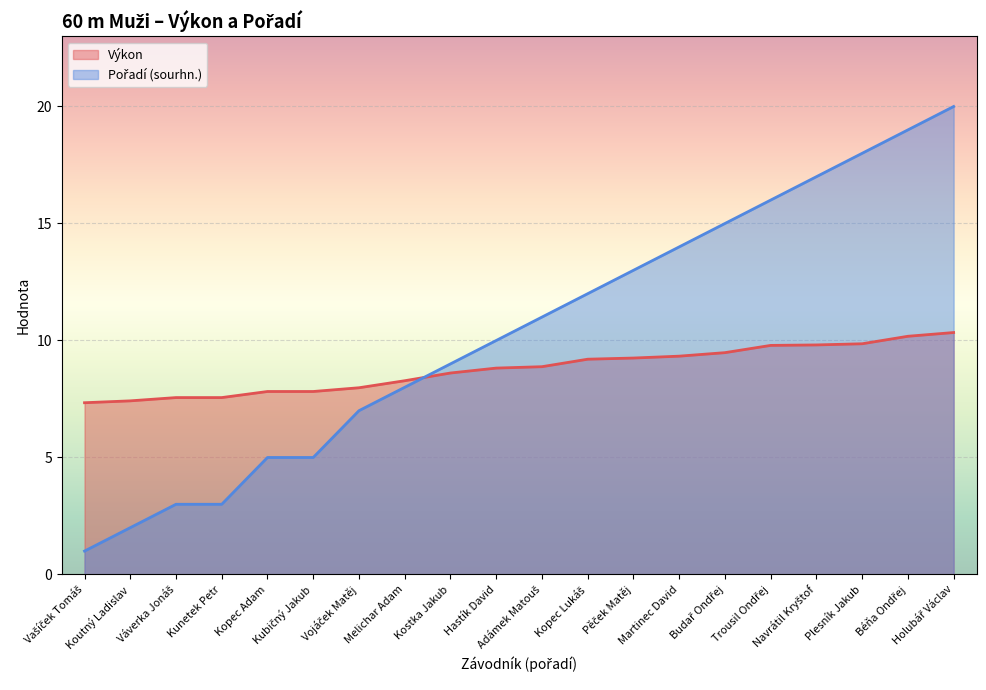

Which series has the largest total across all categories?

Pořadí (sourhn.)